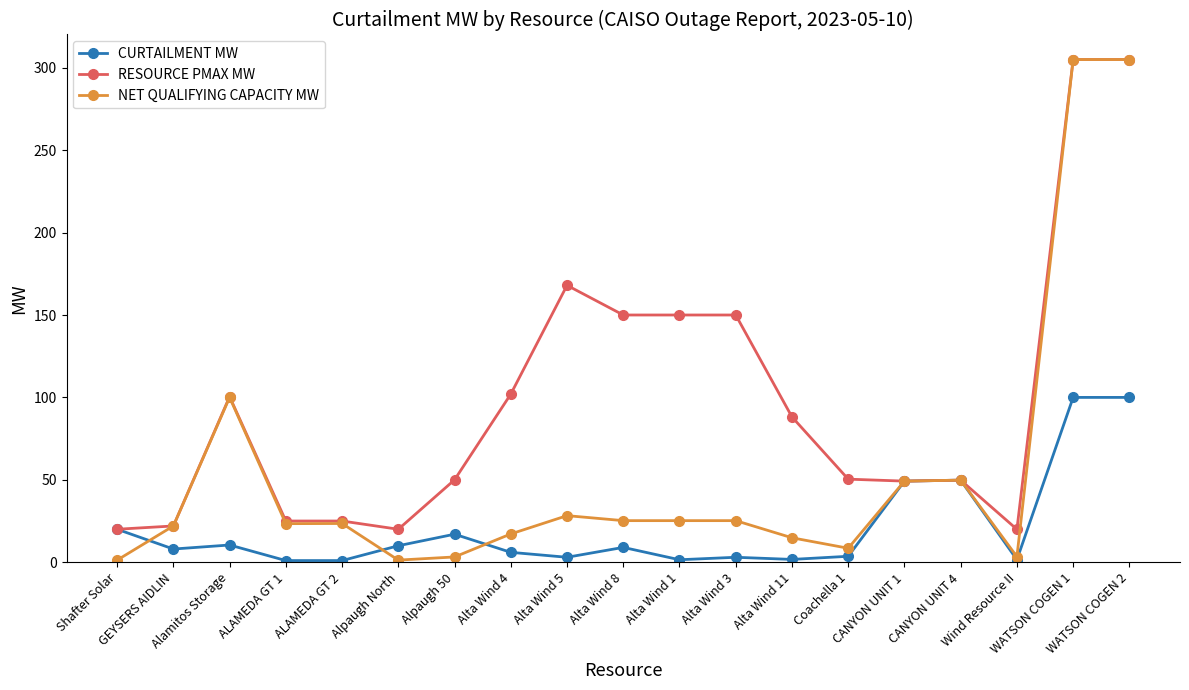

How many lines are shown in the chart?

3